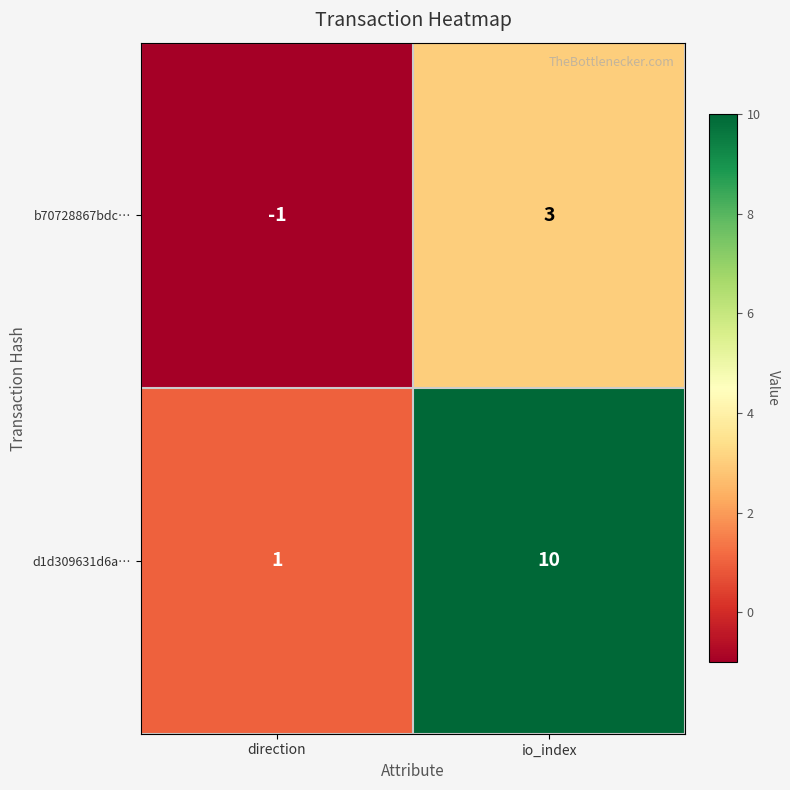

The b70728867bdc… series shows -1 at direction. True or false?

True